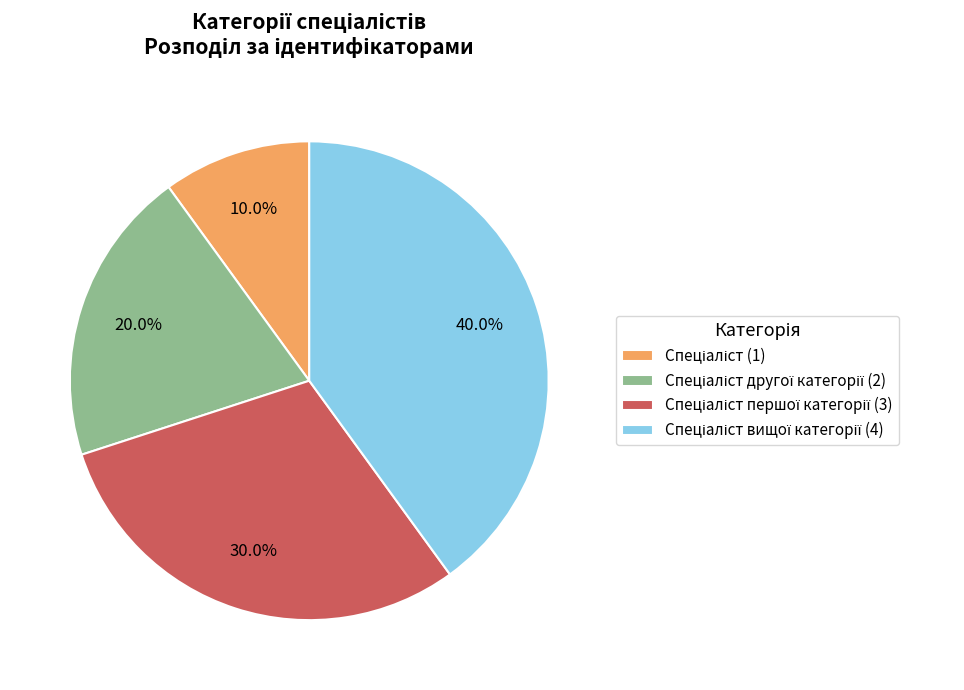

Is there any slice that represents more than half of the pie?

No